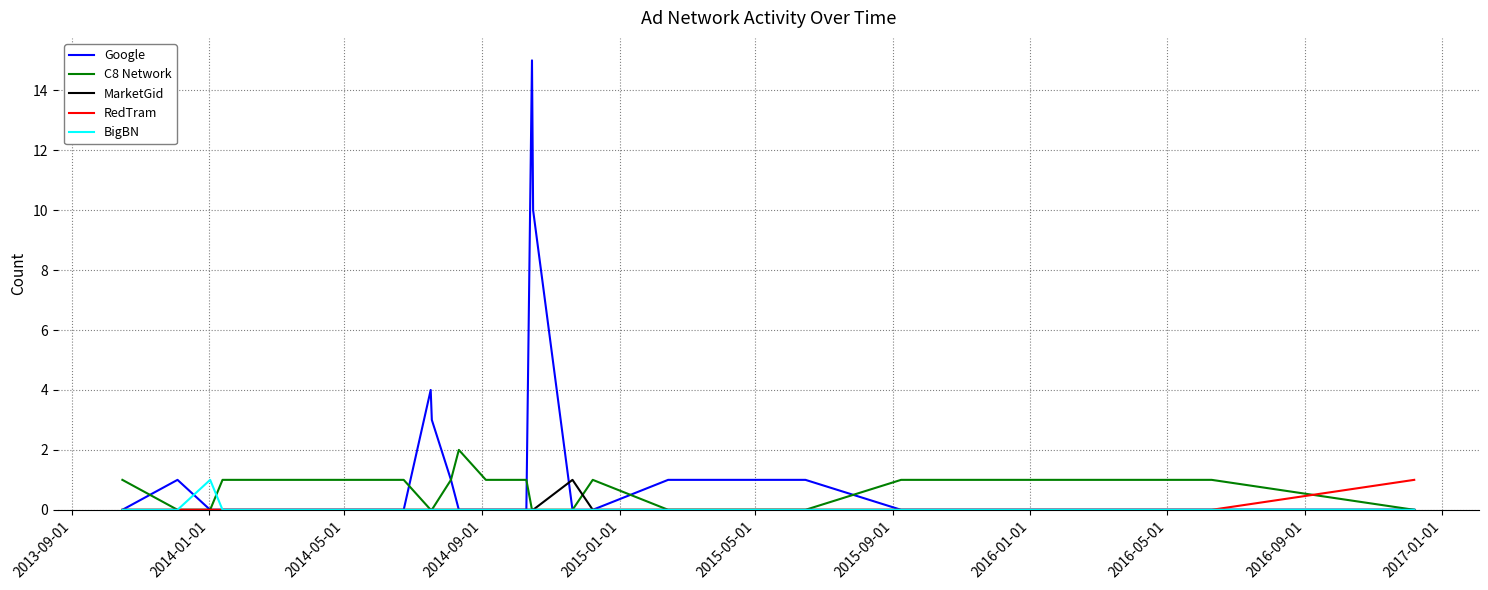

Which series has the largest total across all categories?

Google